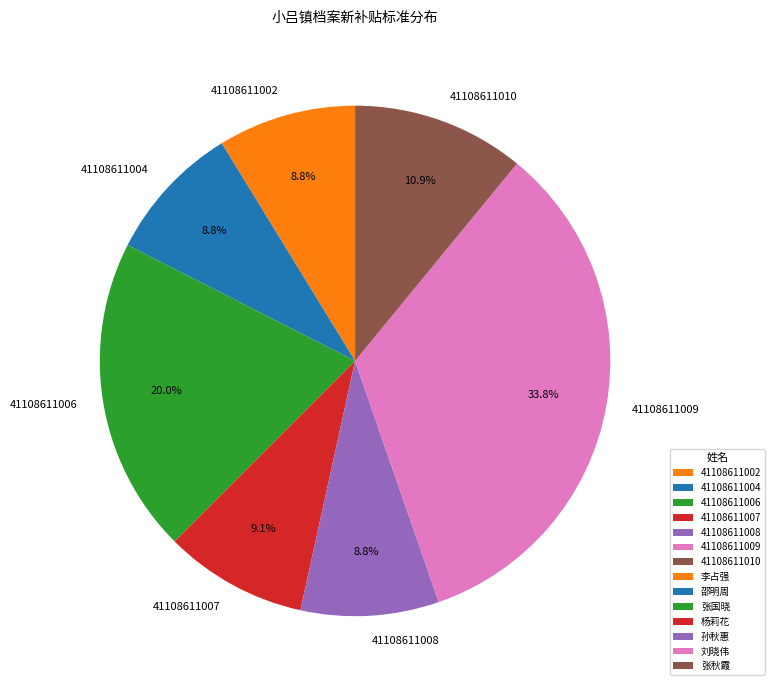

To the nearest percent, what is the average slice percentage?

14%